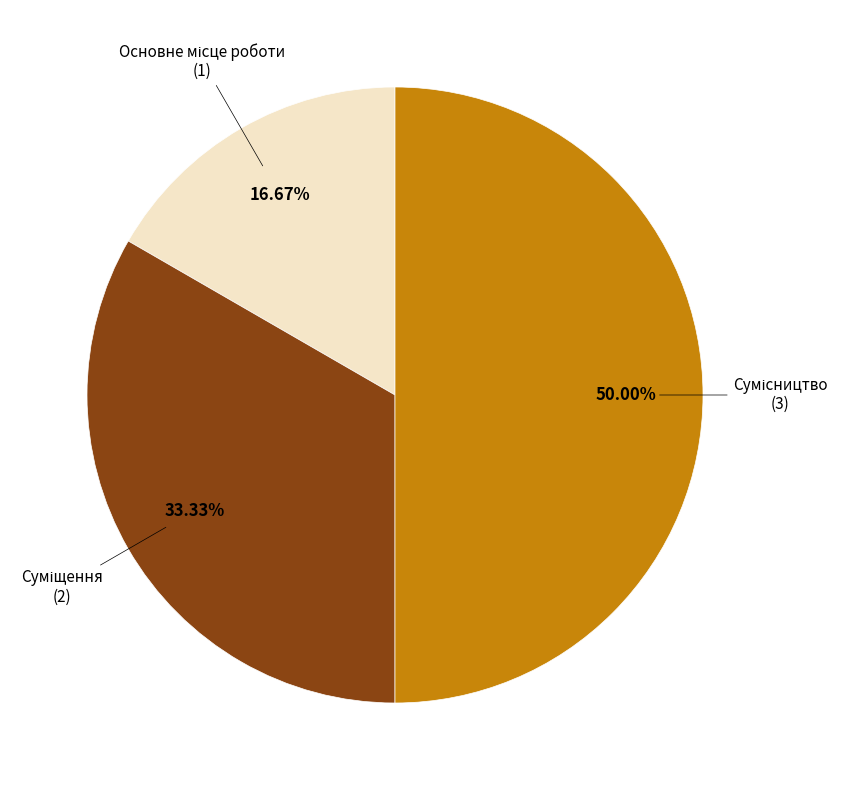

To the nearest percent, what is the combined percentage of Сумісництво and Суміщення?

83%